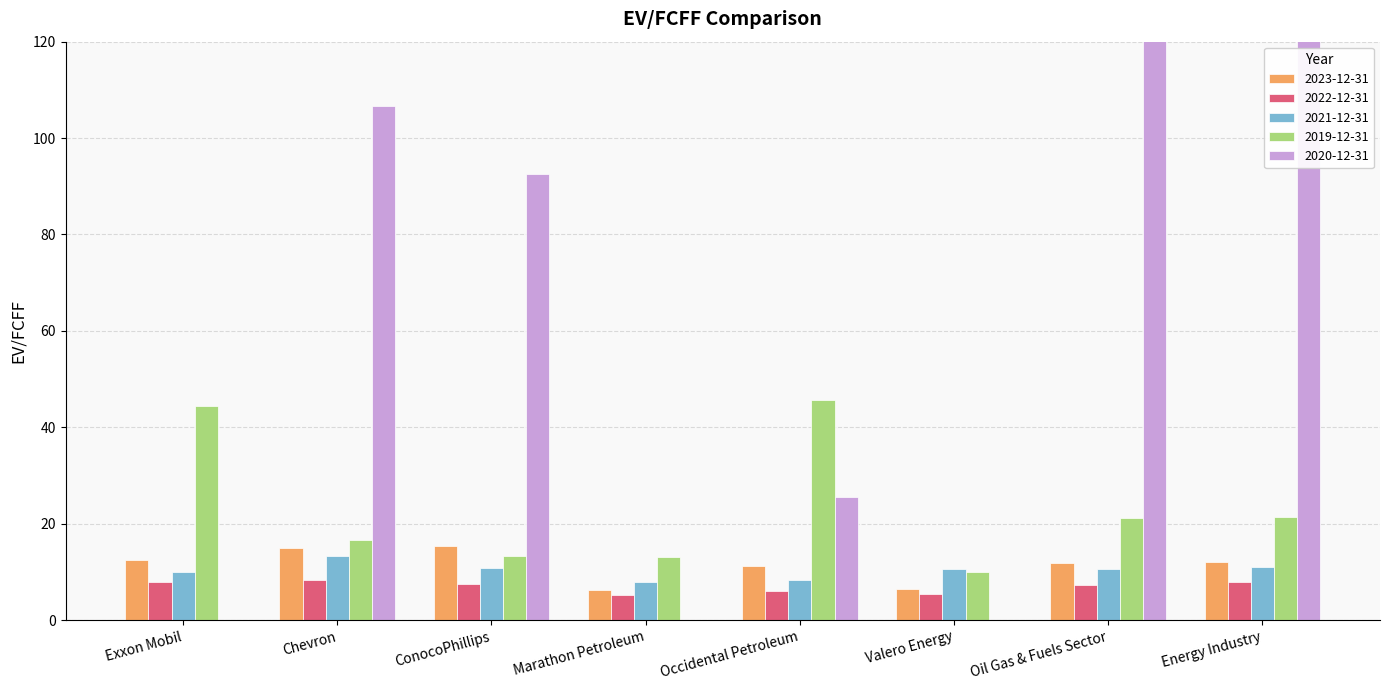

What is the value of the 2020-12-31 bar at the 5th from the left?

25.6